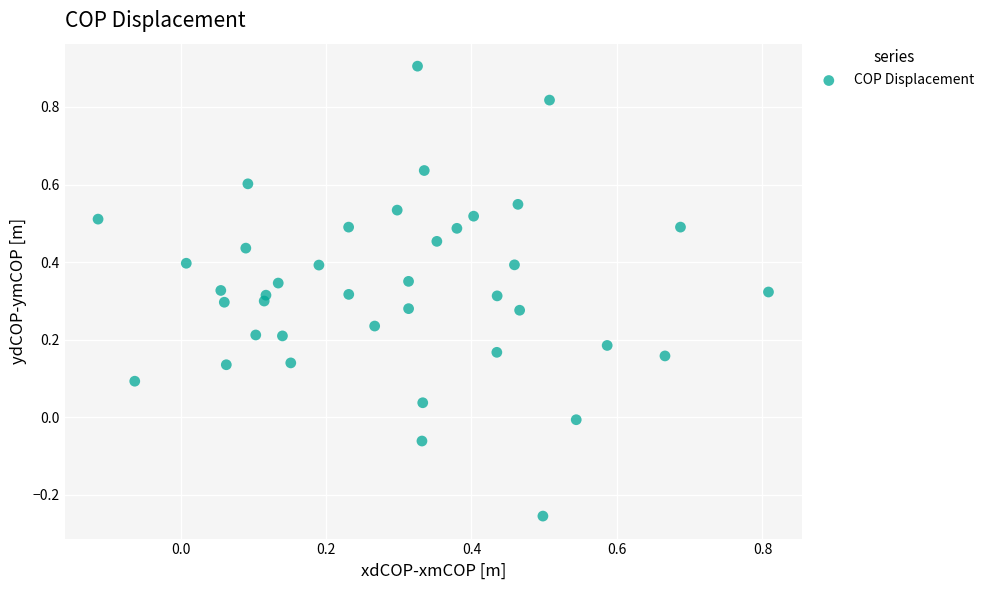

What is the range of Y values (max minus min)?

1.2